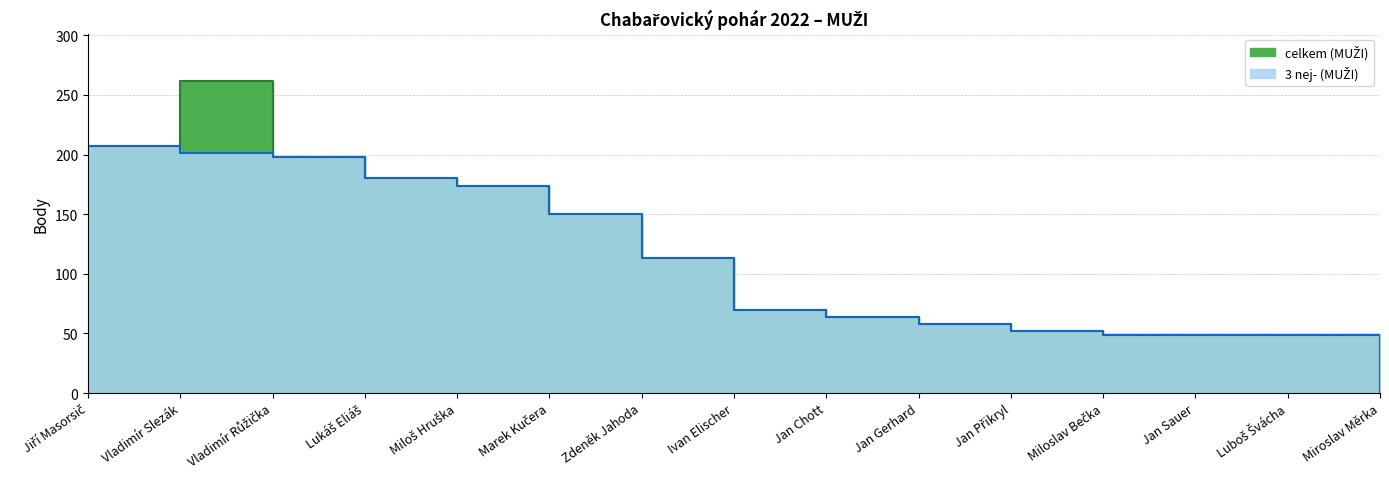

Reading left to right, list all the values displayed in this chart.

celkem (MUŽI): 207	262	198	180	174	150	113	70	64	58	52	49	49	49	0
3 nej- (MUŽI): 207	201	198	180	174	150	113	70	64	58	52	49	49	49	0